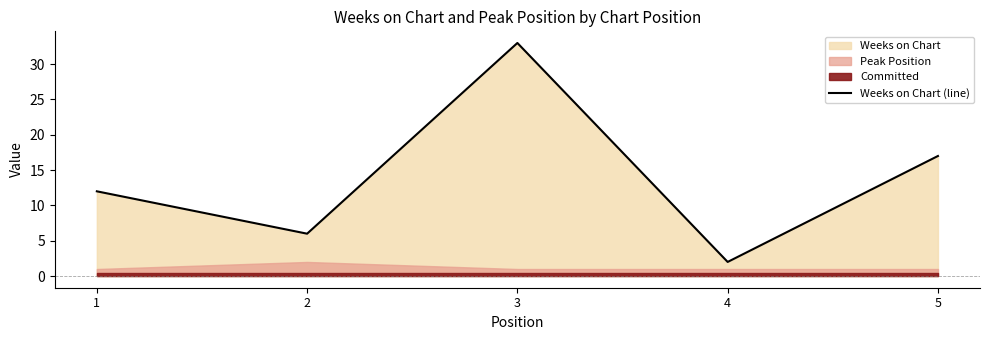

Which has a higher value, 2 or 1?

1